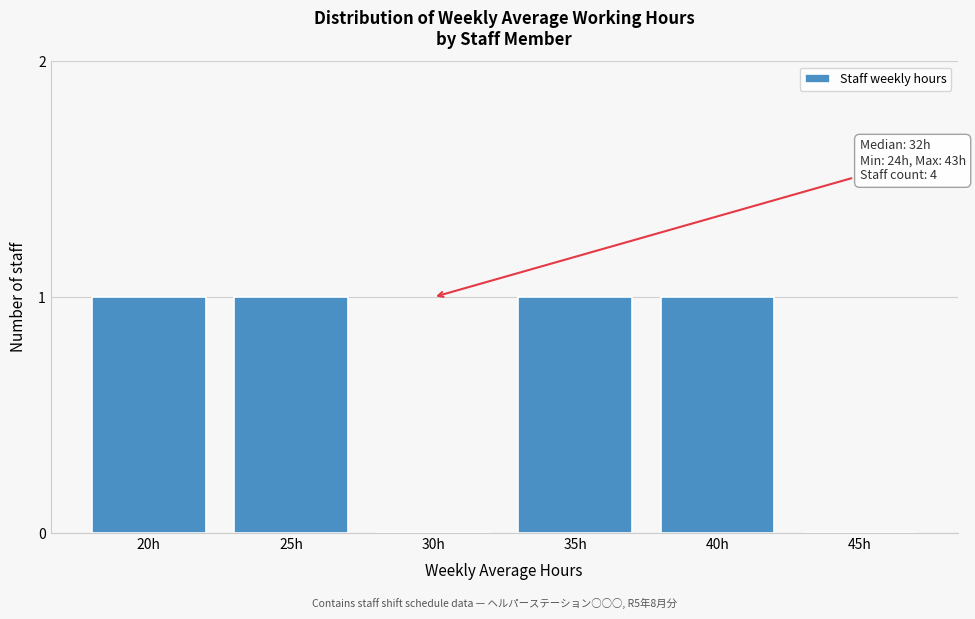

Reading right to left, what are all the values shown in this chart?

45h=0	40h=1	35h=1	30h=0	25h=1	20h=1